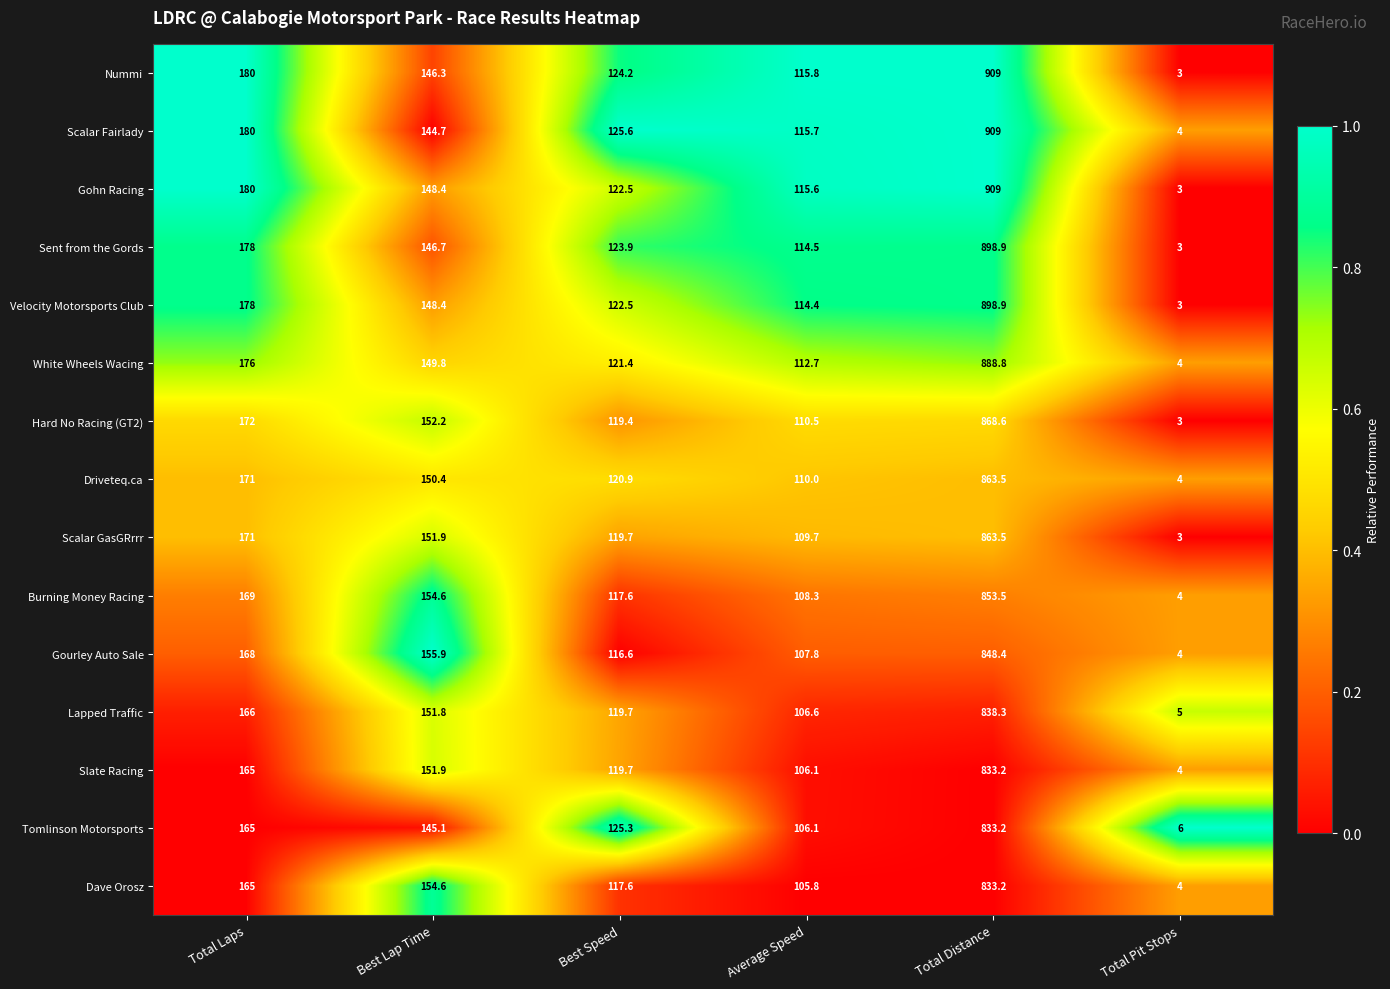

Between Best Speed and Total Pit Stops, which series saw the biggest shift?

Scalar Fairlady